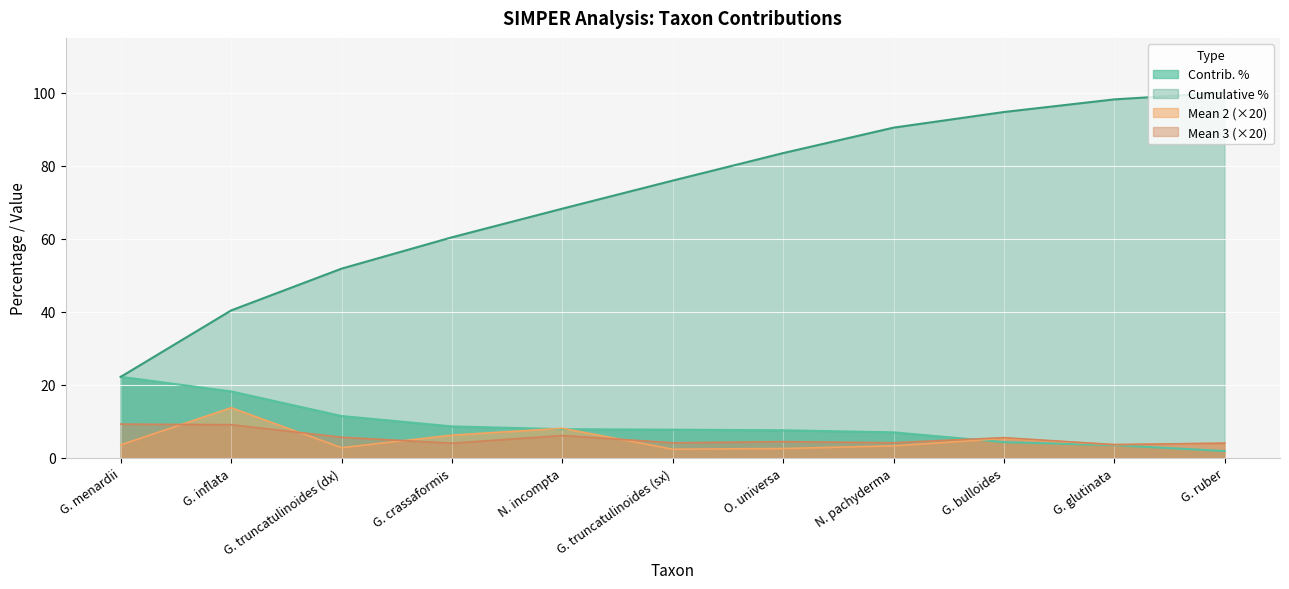

What is the minimum value for Contrib. %?

1.8